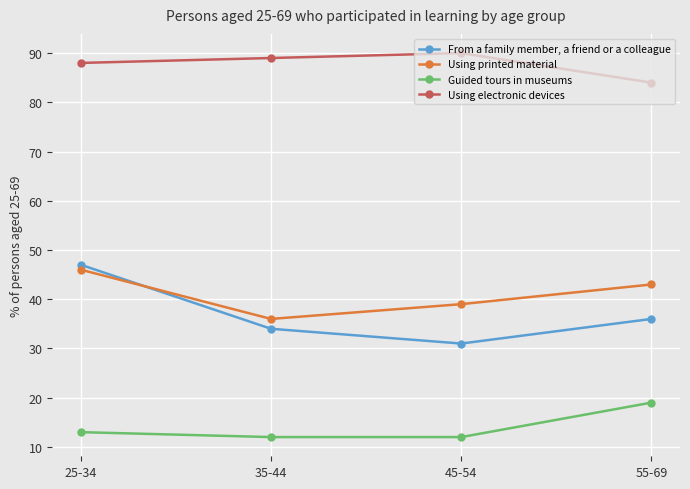

Reading right to left, what are all the values shown in this chart?

From a family member, a friend or a colleague: 55-69=36	45-54=31	35-44=34	25-34=47
Using printed material: 55-69=43	45-54=39	35-44=36	25-34=46
Guided tours in museums: 55-69=19	45-54=12	35-44=12	25-34=13
Using electronic devices: 55-69=84	45-54=90	35-44=89	25-34=88